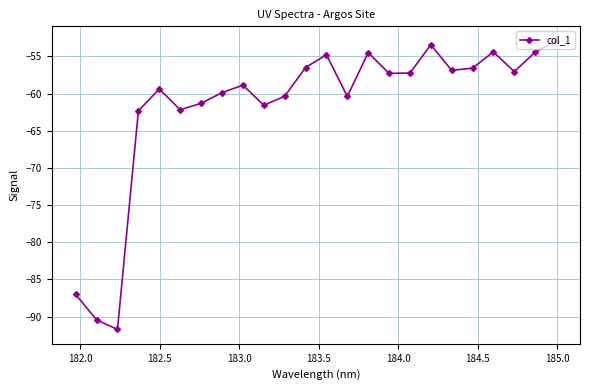

What is the value of the 16th point from the left?

-57.3